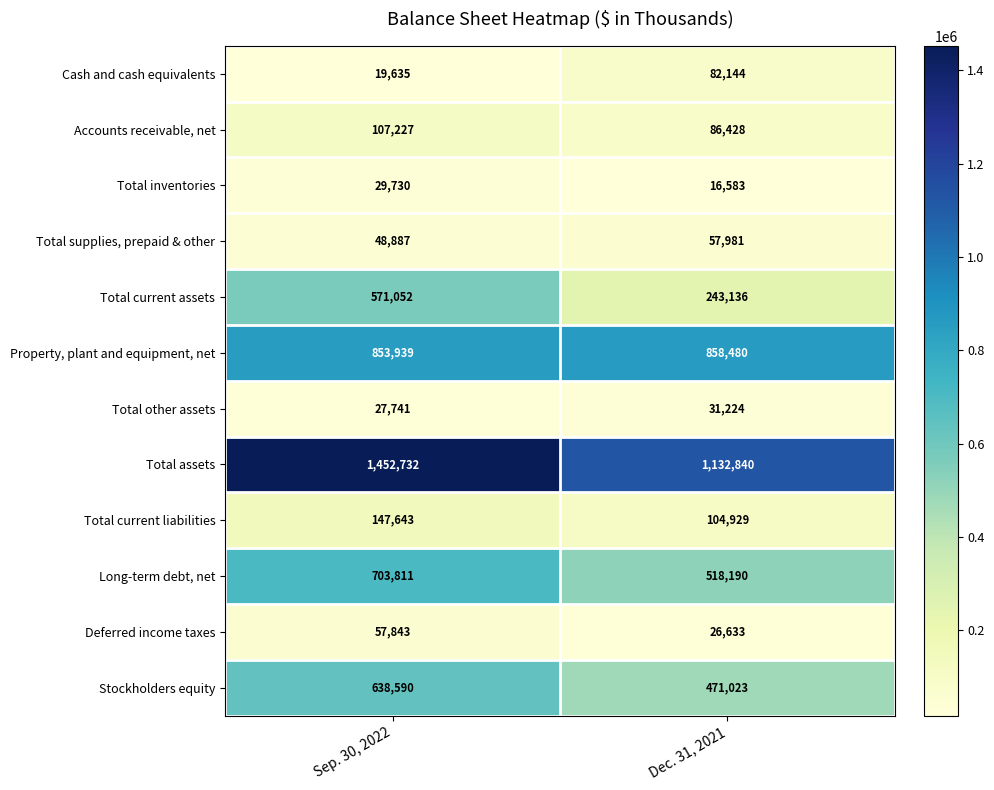

What is the maximum value shown in the chart?

1452732